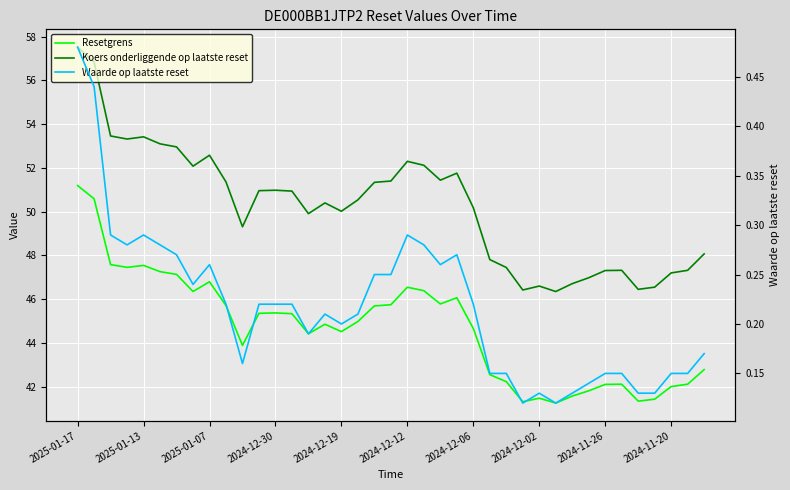

Reading right to left, extract all data points from this chart.

Resetgrens: 42.8	42.1	42.0	41.4	41.3	42.1	42.1	41.8	41.6	41.3	41.5	41.3	42.2	42.6	44.7	46.1	45.8	46.4	46.5	45.7	45.7	45.0	44.5	44.9	44.4	45.3	45.4	45.4	43.9	45.7	46.8	46.4	47.1	47.3	47.5	47.5	47.6	50.6	51.2
Koers onderliggende op laatste reset: 48.1	47.3	47.2	46.5	46.5	47.3	47.3	47.0	46.7	46.4	46.6	46.4	47.5	47.8	50.2	51.8	51.4	52.1	52.3	51.4	51.3	50.5	50.0	50.4	49.9	50.9	51.0	51.0	49.3	51.4	52.6	52.1	53.0	53.1	53.4	53.3	53.5	56.8	57.5
Waarde op laatste reset: 0.2	0.1	0.1	0.1	0.1	0.1	0.1	0.1	0.1	0.1	0.1	0.1	0.1	0.1	0.2	0.3	0.3	0.3	0.3	0.2	0.2	0.2	0.2	0.2	0.2	0.2	0.2	0.2	0.2	0.2	0.3	0.2	0.3	0.3	0.3	0.3	0.3	0.4	0.5